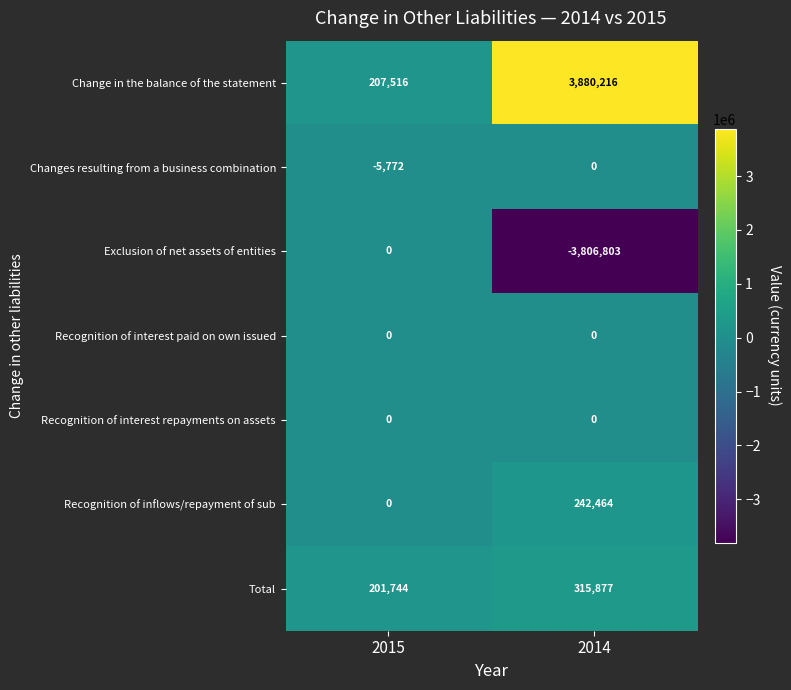

Reading left to right, extract all data points from this chart.

Change in the balance of the statement: 207516	3880216
Changes resulting from a business combination: -5772	0
Exclusion of net assets of entities: 0	-3806803
Recognition of interest paid on own issued: 0	0
Recognition of interest repayments on assets: 0	0
Recognition of inflows/repayment of sub: 0	242464
Total: 201744	315877